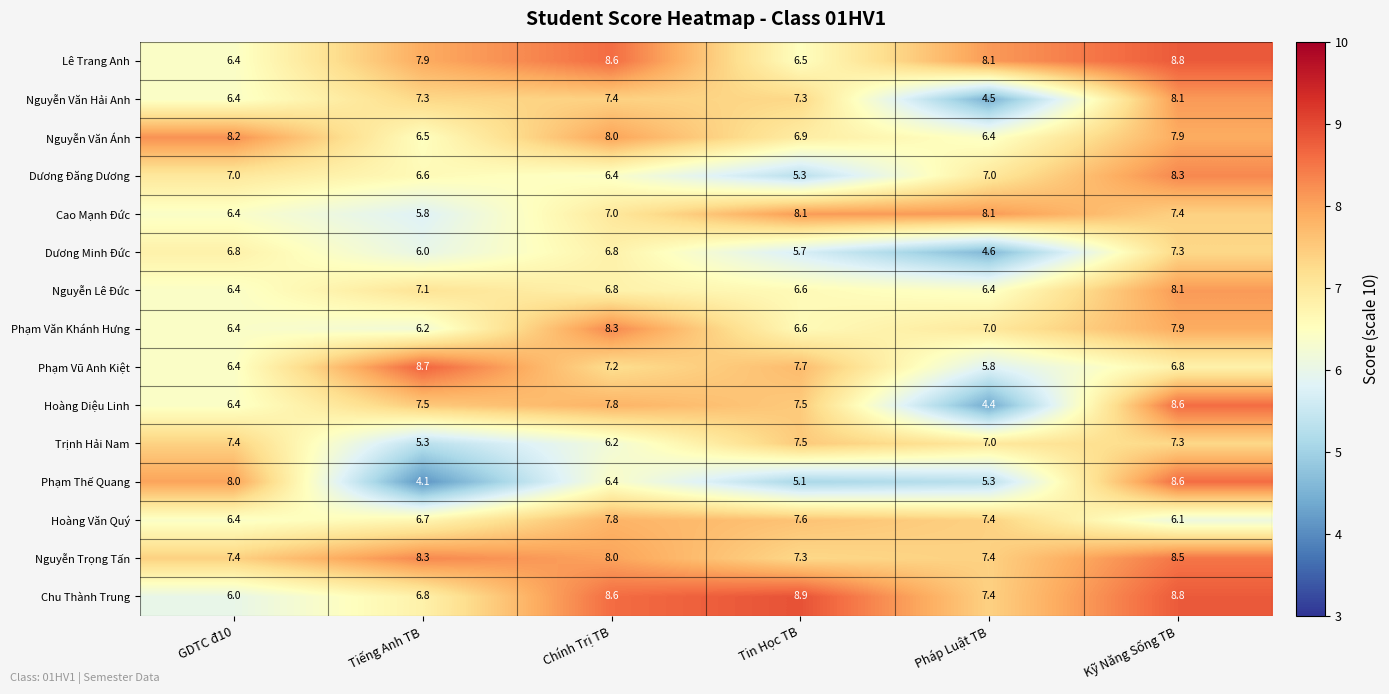

What is the minimum value shown in the chart?

4.1